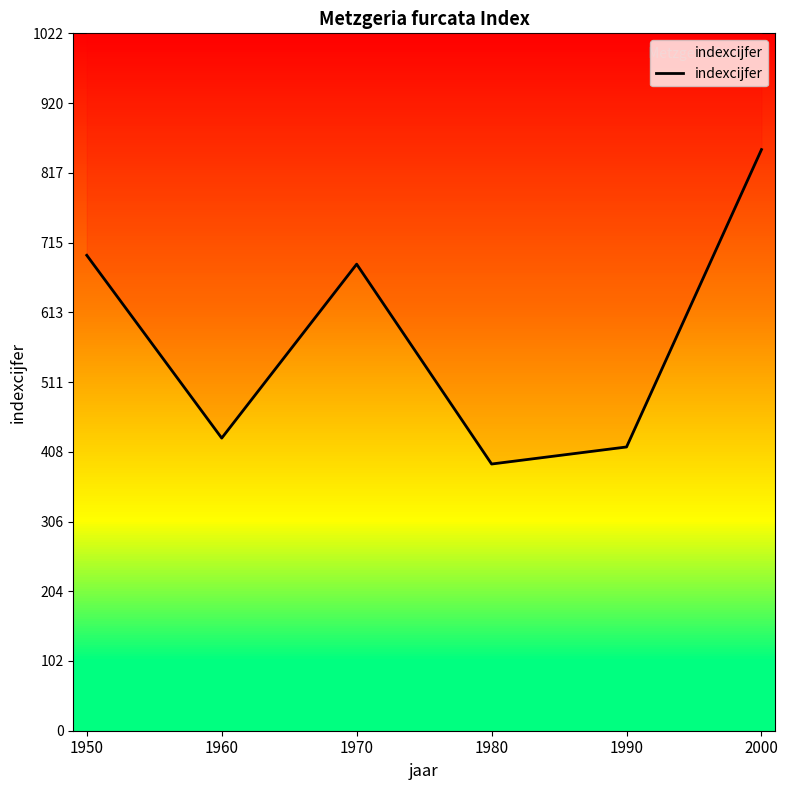

What is the minimum value shown in the chart?

391